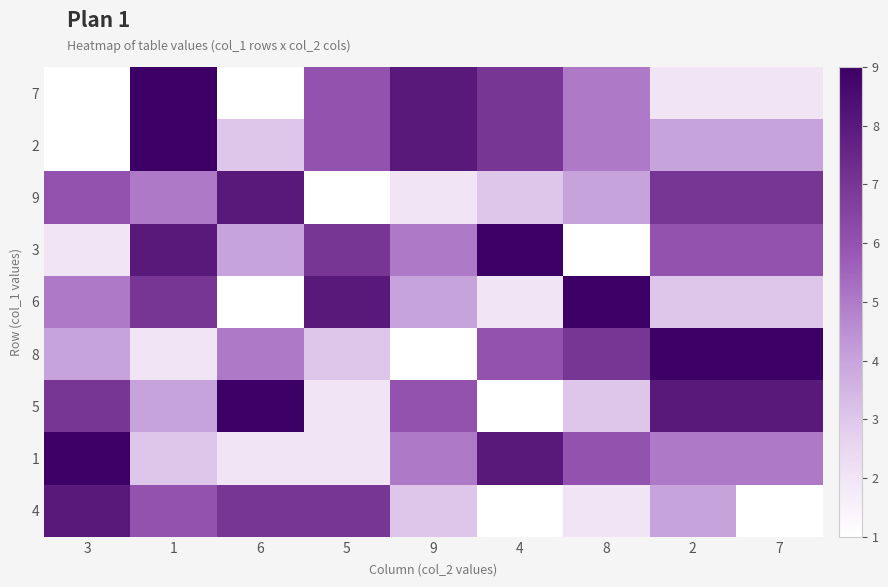

What is the minimum value shown in the chart?

1